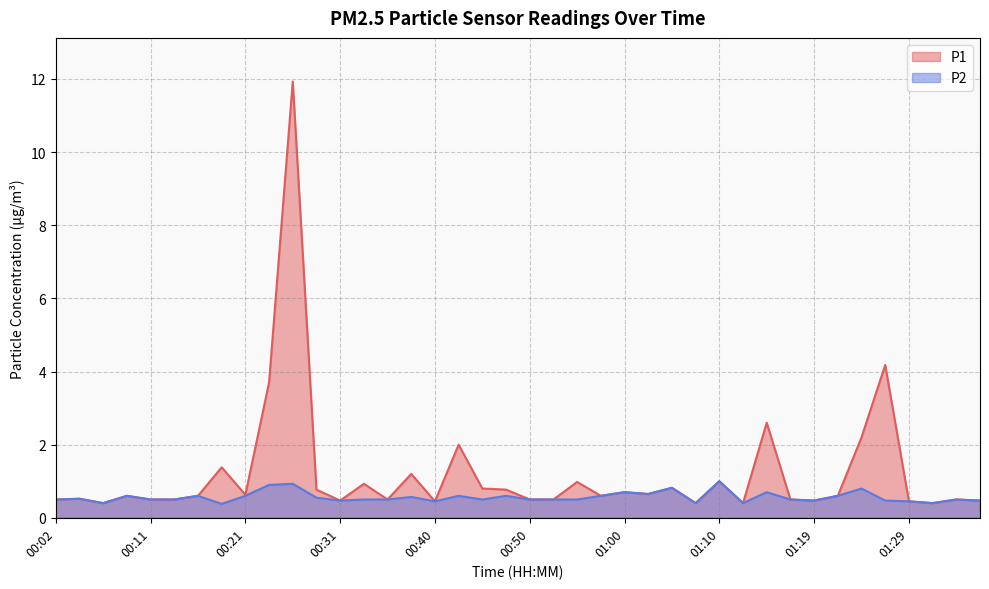

What is the sum of all P2 values?

22.6